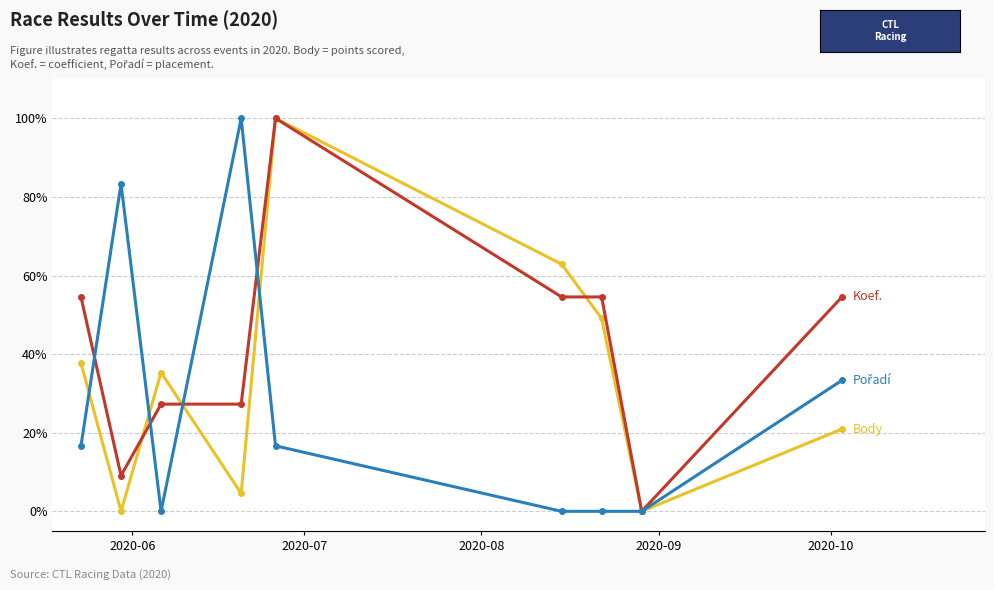

What is the maximum value shown in the chart?

100.0